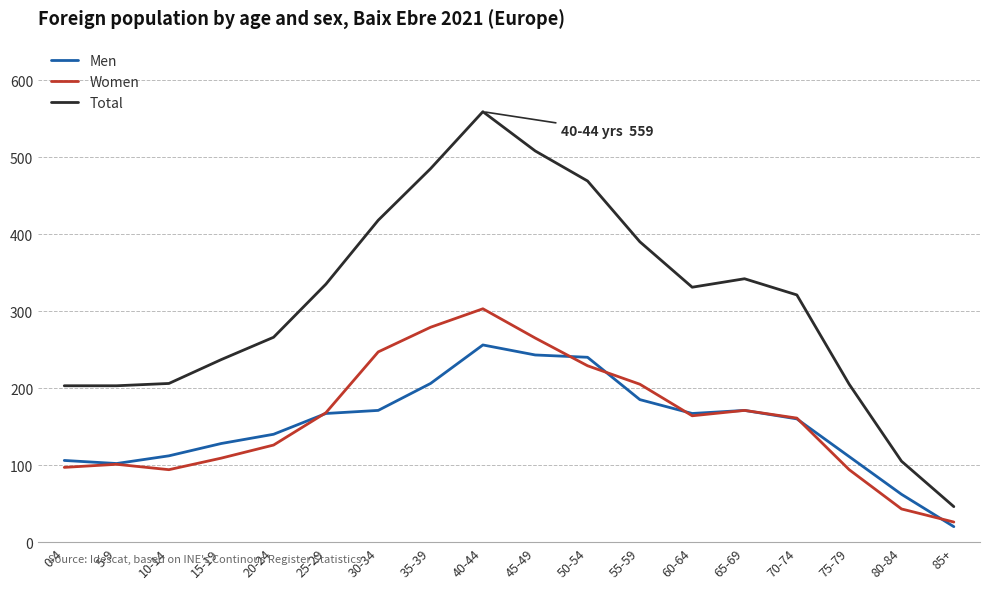

True or false: Women has a value of 303 at 40-44.

True